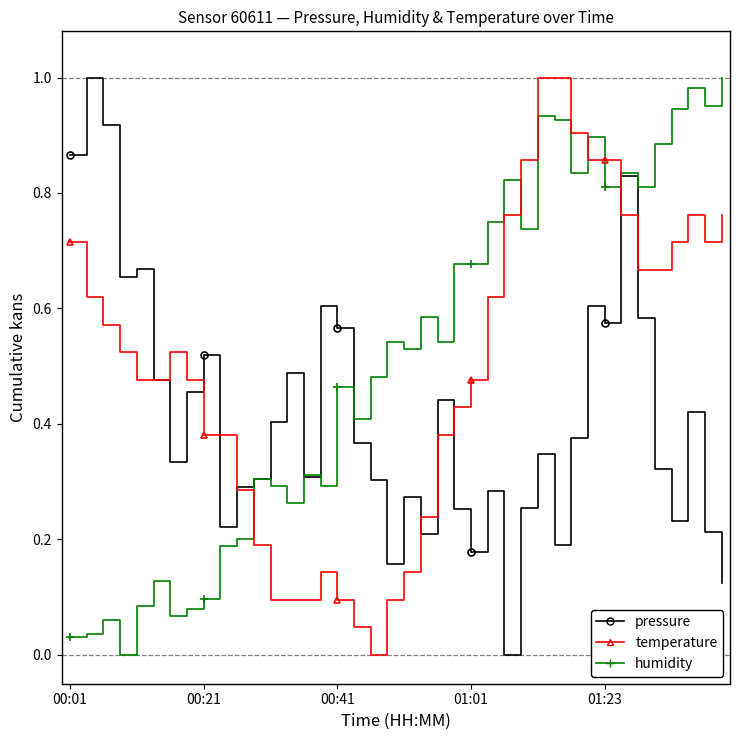

What are all the series names shown in the legend?

pressure, humidity, temperature